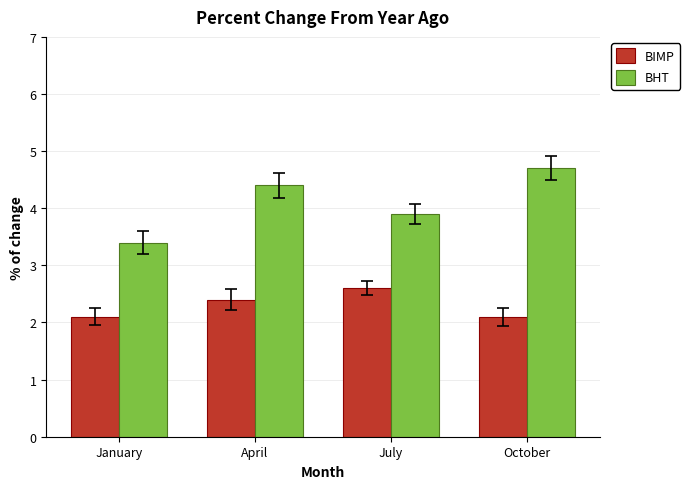

Rank the series at January from lowest to highest value.

BIMP, BHT